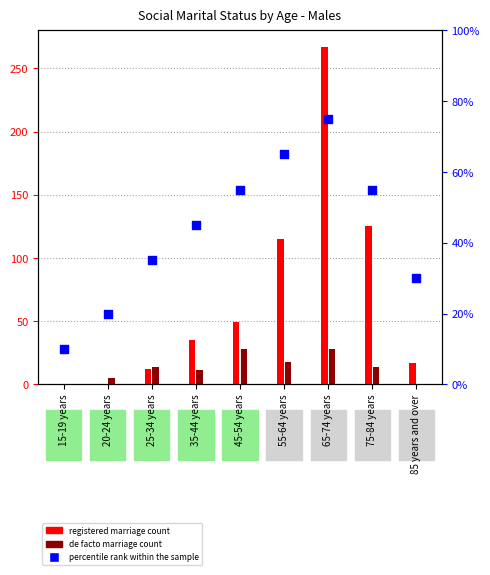

Is the value of percentile rank within the sample at 65-74 years greater than the value of Married in de facto marriage at 65-74 years?

Yes